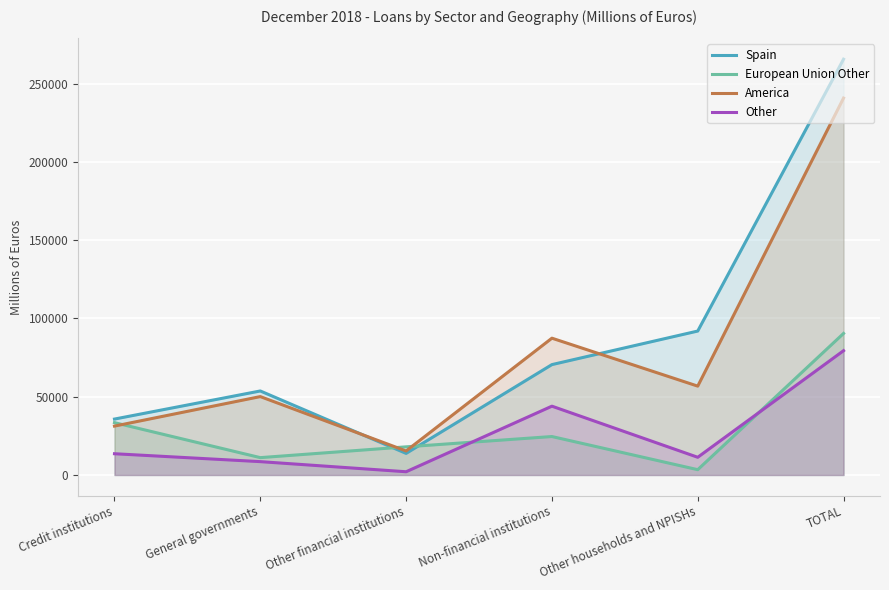

Where is the first local minimum for European Union Other?

General governments